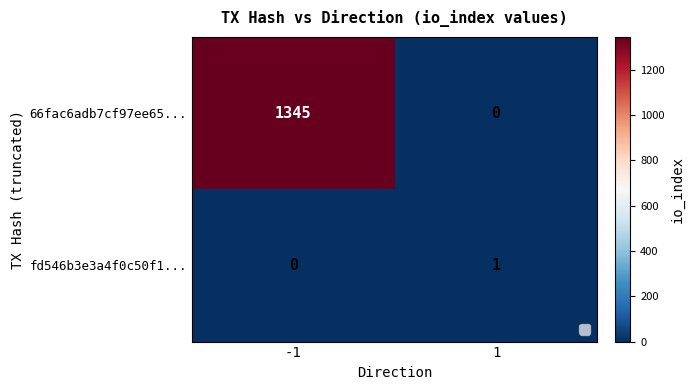

What is the difference between the highest and lowest values at -1?

1345